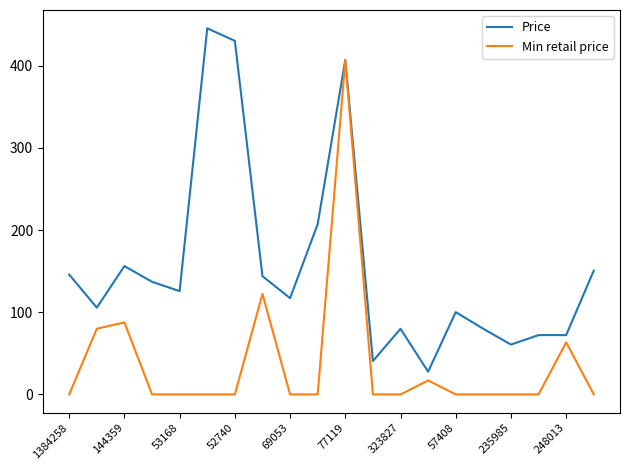

List the series in order of their peak value, highest first.

Price, Min retail price